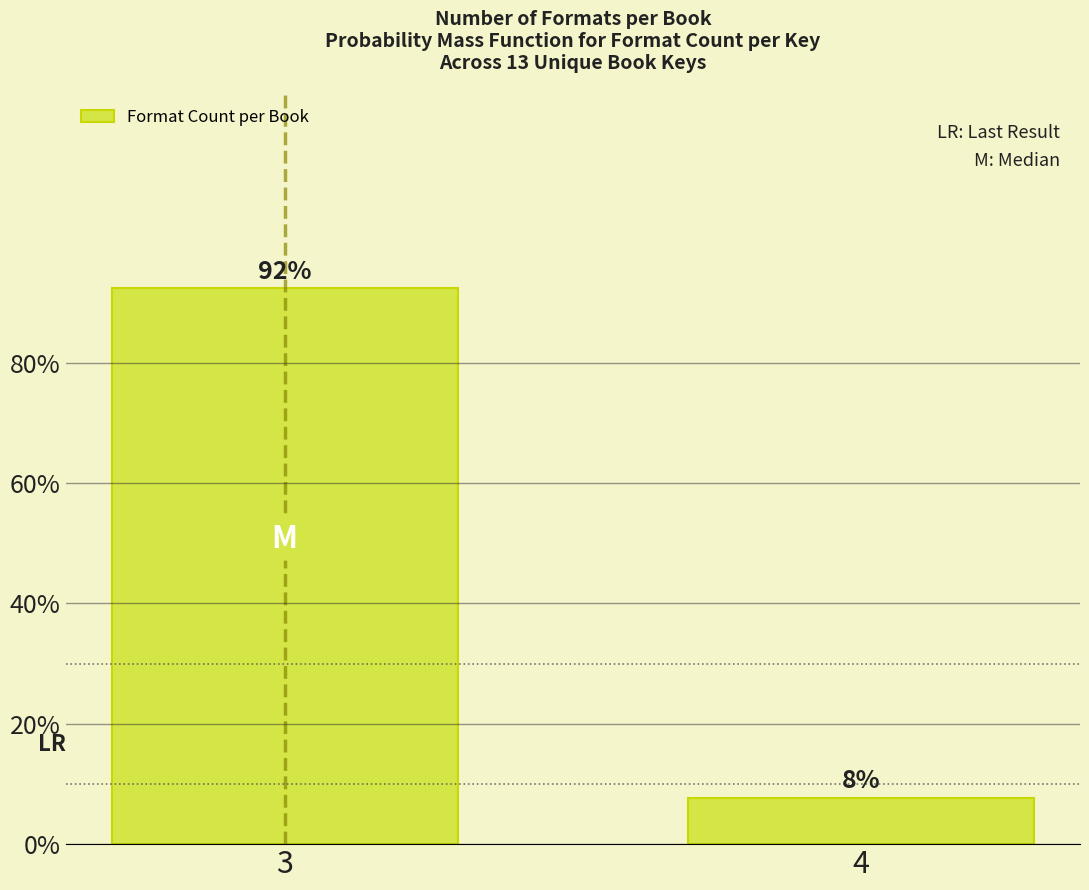

What is the value of the 2nd bar from the left?

7.7